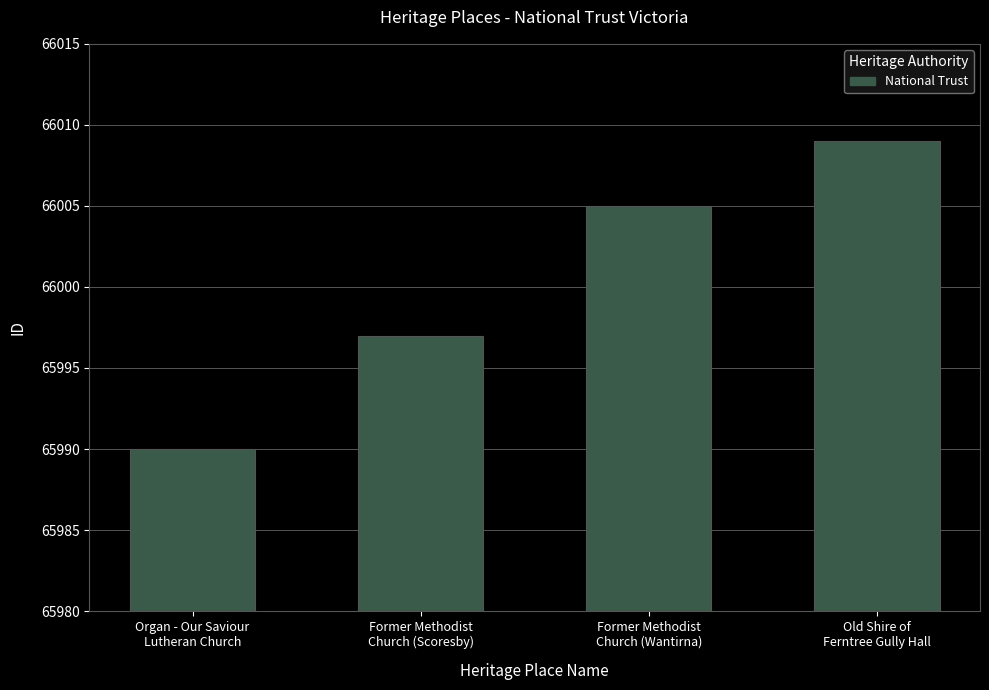

What value does the data have at Former Methodist
Church (Scoresby), to the nearest 5?

65995